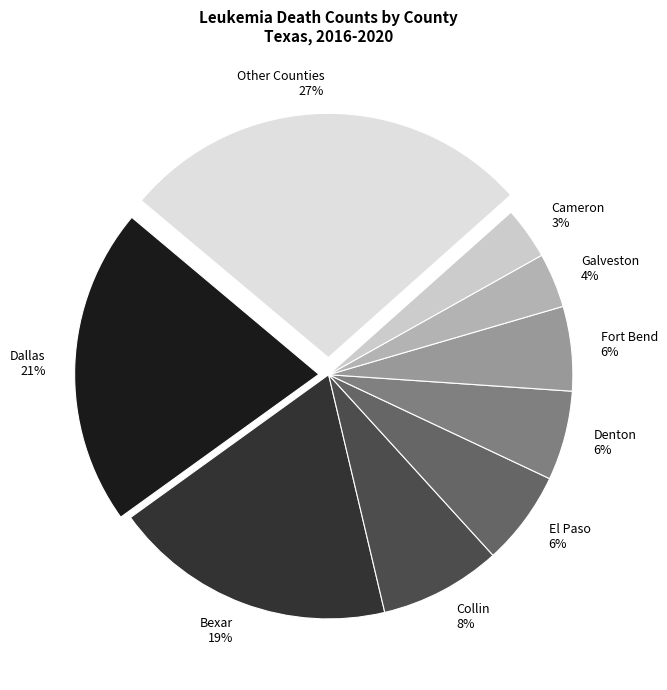

Which slice is the largest?

Other Counties 27%